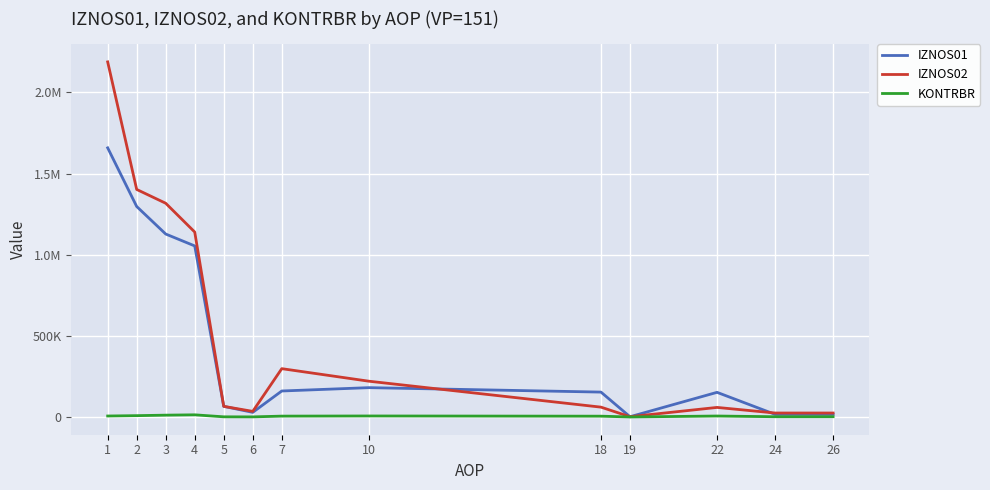

Which category has the highest value in the IZNOS02 series?

1